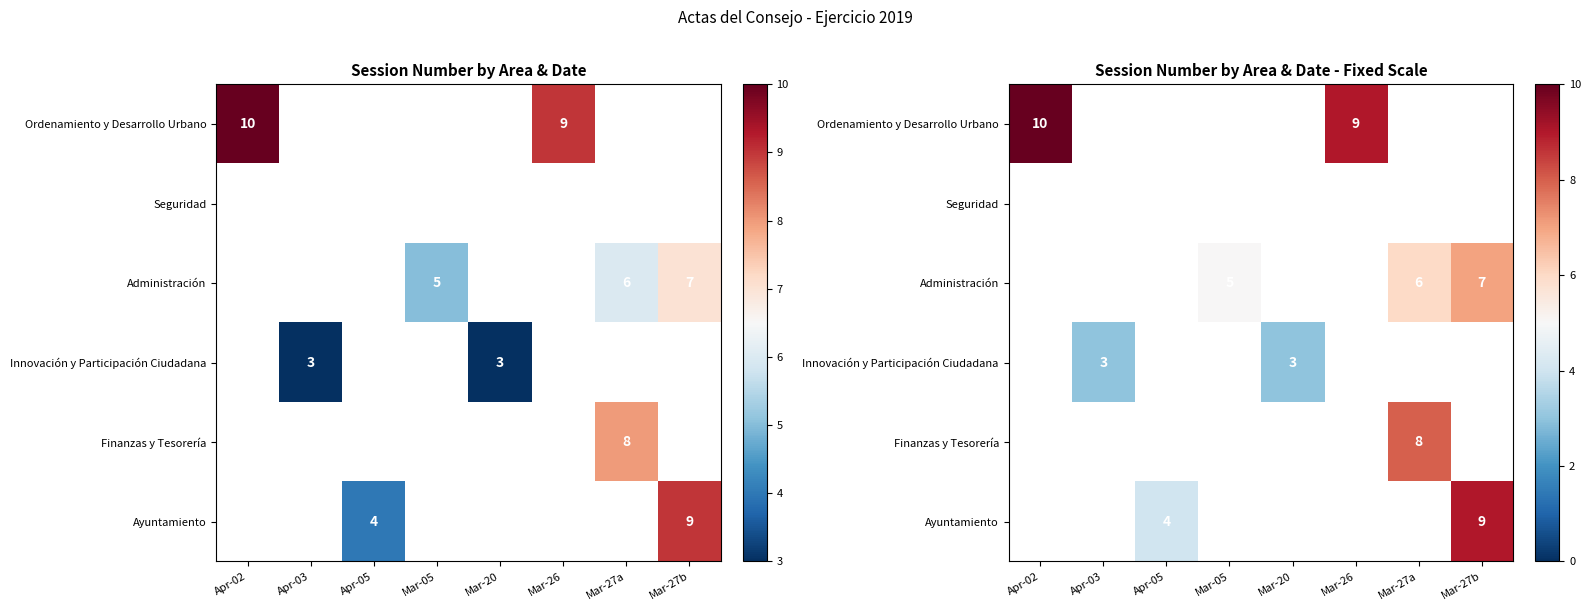

What is the greatest value displayed?

10.0